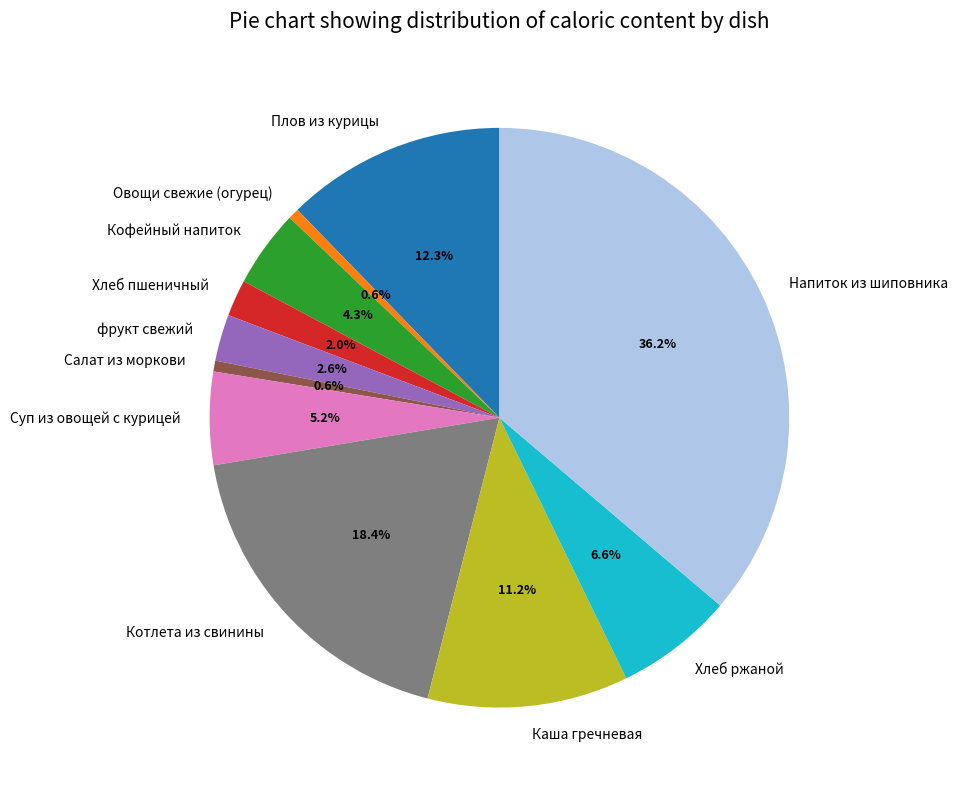

To the nearest percent, what is the combined percentage of Суп из овощей с курицей and Котлета из свинины?

24%